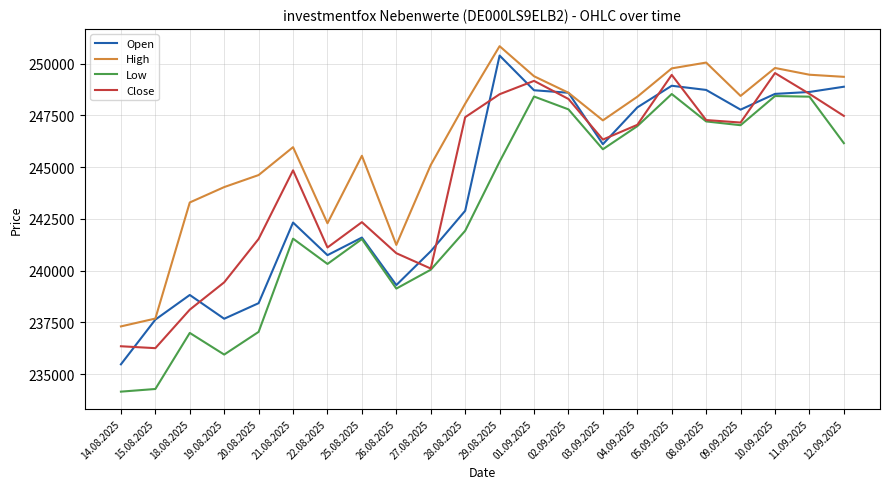

Is the value of Close at 01.09.2025 greater than the value of Low at 19.08.2025?

Yes